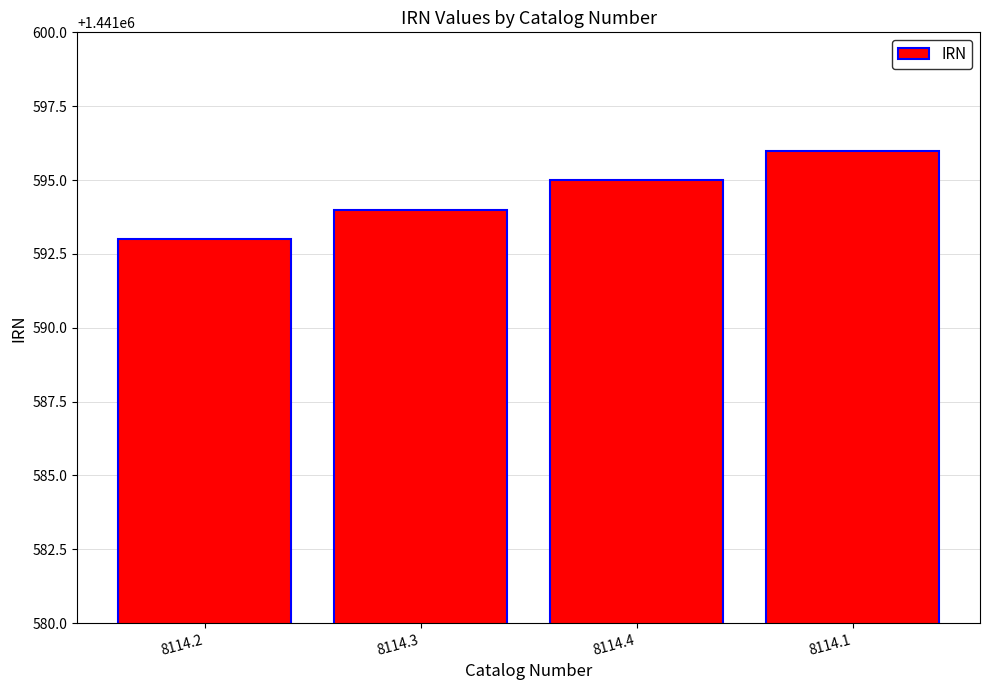

At which label is the value closest to 1441594?

8114.3